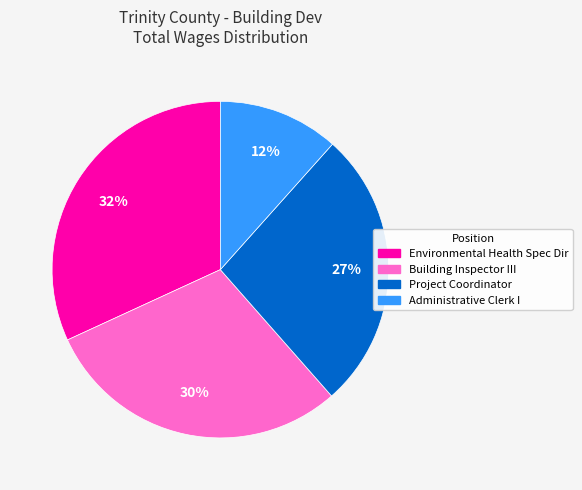

Which has a higher value, Building Inspector III or Administrative Clerk I?

Building Inspector III